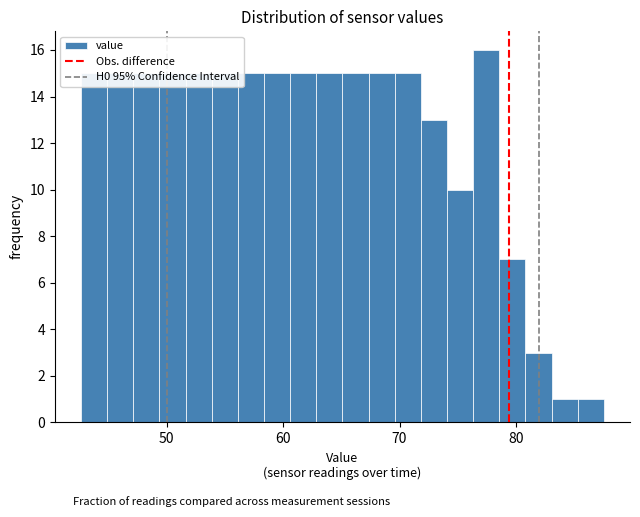

Read against the x-axis, roughly where is the centre of the tallest bar?

77